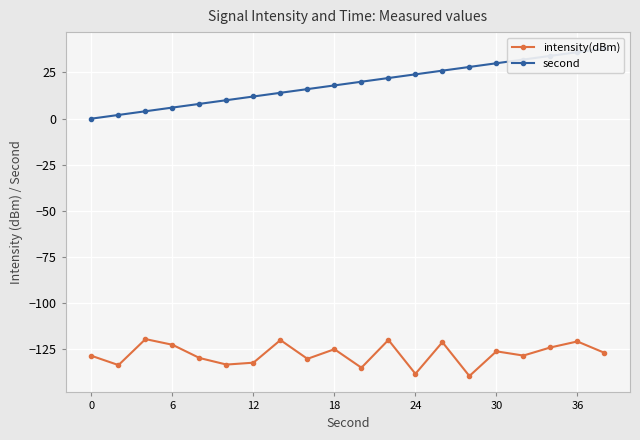

True or false: second has more than 2 interior local peaks.

False